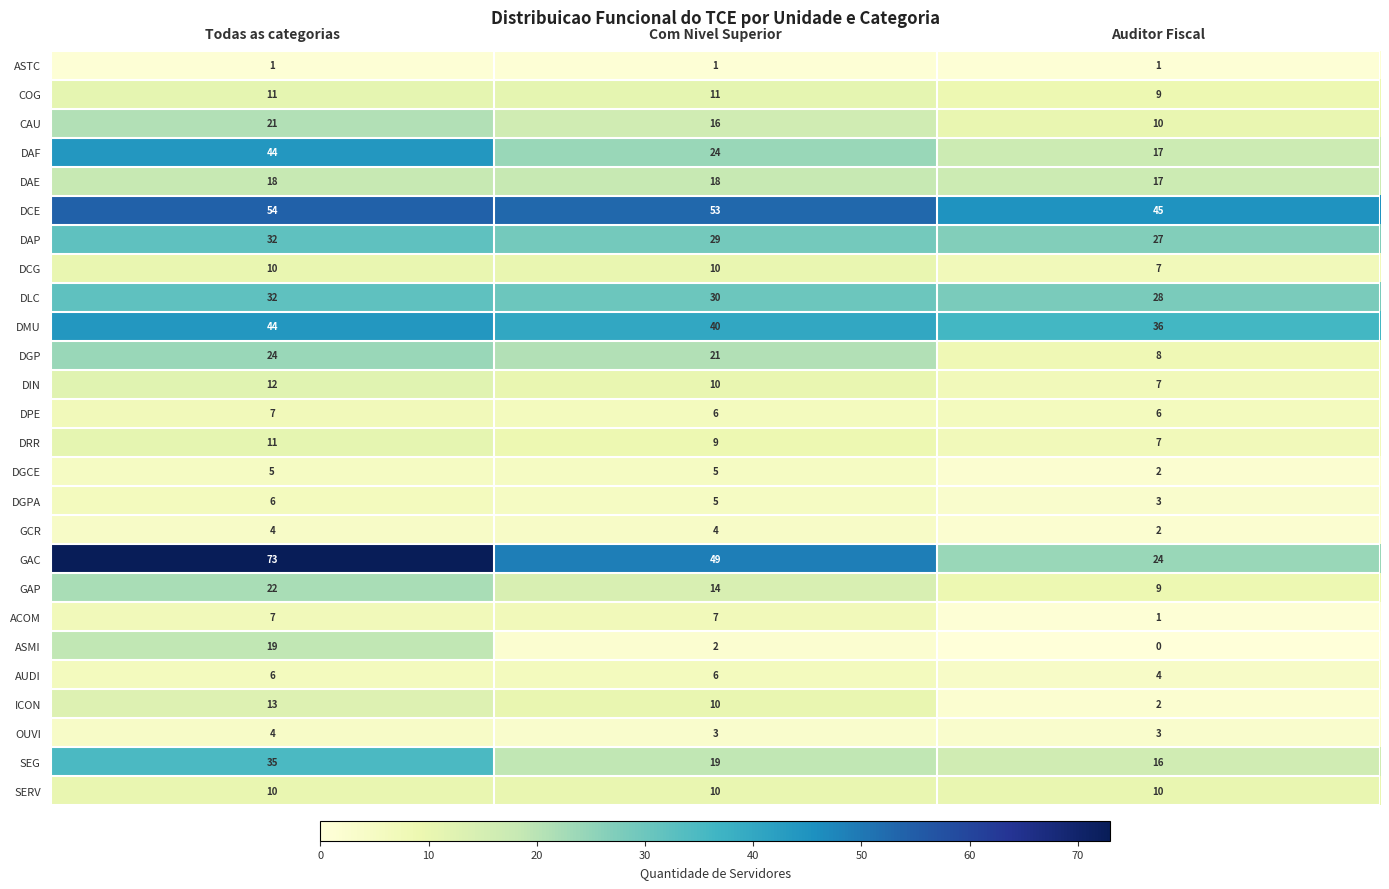

How many values in ASMI are above zero?

2